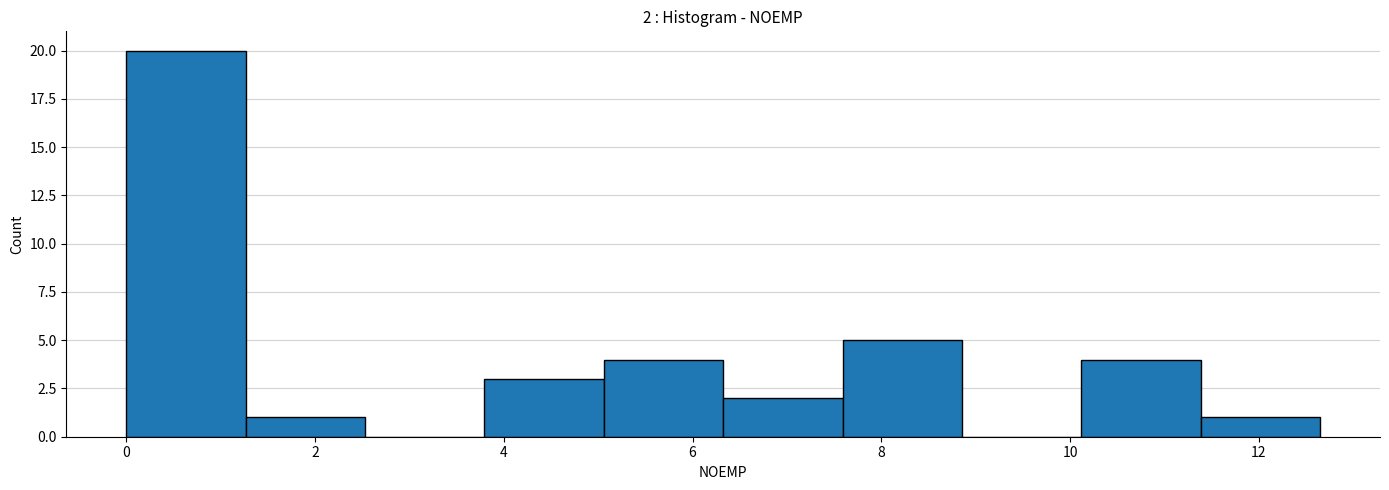

Over which range of the x-axis is the bar tallest?

0.0 to 1.2